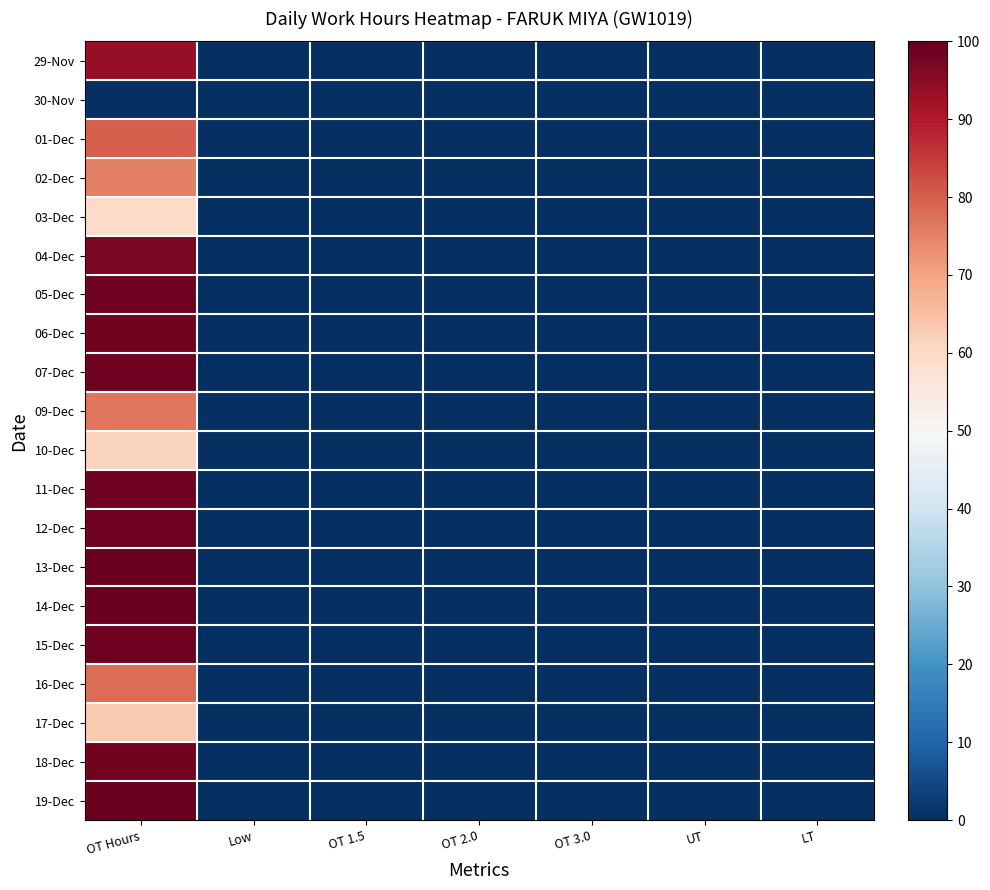

Reading left to right, what are all the values shown in this chart?

29-Nov: OT Hours=93.5	Low=0.0	OT 1.5=0.0	OT 2.0=0.0	OT 3.0=0.0	UT=0.0	LT=0.0
30-Nov: OT Hours=0.0	Low=0.0	OT 1.5=0.0	OT 2.0=0.0	OT 3.0=0.0	UT=0.0	LT=0.0
01-Dec: OT Hours=79.9	Low=0.0	OT 1.5=0.0	OT 2.0=0.0	OT 3.0=0.0	UT=0.0	LT=0.0
02-Dec: OT Hours=75.2	Low=0.0	OT 1.5=0.0	OT 2.0=0.0	OT 3.0=0.0	UT=0.0	LT=0.0
03-Dec: OT Hours=59.7	Low=0.0	OT 1.5=0.0	OT 2.0=0.0	OT 3.0=0.0	UT=0.0	LT=0.0
04-Dec: OT Hours=97.1	Low=0.0	OT 1.5=0.0	OT 2.0=0.0	OT 3.0=0.0	UT=0.0	LT=0.0
05-Dec: OT Hours=98.5	Low=0.0	OT 1.5=0.0	OT 2.0=0.0	OT 3.0=0.0	UT=0.0	LT=0.0
06-Dec: OT Hours=98.3	Low=0.0	OT 1.5=0.0	OT 2.0=0.0	OT 3.0=0.0	UT=0.0	LT=0.0
07-Dec: OT Hours=98.8	Low=0.0	OT 1.5=0.0	OT 2.0=0.0	OT 3.0=0.0	UT=0.0	LT=0.0
09-Dec: OT Hours=76.7	Low=0.0	OT 1.5=0.0	OT 2.0=0.0	OT 3.0=0.0	UT=0.0	LT=0.0
10-Dec: OT Hours=61.0	Low=0.0	OT 1.5=0.0	OT 2.0=0.0	OT 3.0=0.0	UT=0.0	LT=0.0
11-Dec: OT Hours=98.5	Low=0.0	OT 1.5=0.0	OT 2.0=0.0	OT 3.0=0.0	UT=0.0	LT=0.0
12-Dec: OT Hours=98.5	Low=0.0	OT 1.5=0.0	OT 2.0=0.0	OT 3.0=0.0	UT=0.0	LT=0.0
13-Dec: OT Hours=98.9	Low=0.0	OT 1.5=0.0	OT 2.0=0.0	OT 3.0=0.0	UT=0.0	LT=0.0
14-Dec: OT Hours=99.1	Low=0.0	OT 1.5=0.0	OT 2.0=0.0	OT 3.0=0.0	UT=0.0	LT=0.0
15-Dec: OT Hours=98.7	Low=0.0	OT 1.5=0.0	OT 2.0=0.0	OT 3.0=0.0	UT=0.0	LT=0.0
16-Dec: OT Hours=78.0	Low=0.0	OT 1.5=0.0	OT 2.0=0.0	OT 3.0=0.0	UT=0.0	LT=0.0
17-Dec: OT Hours=63.0	Low=0.0	OT 1.5=0.0	OT 2.0=0.0	OT 3.0=0.0	UT=0.0	LT=0.0
18-Dec: OT Hours=98.3	Low=0.0	OT 1.5=0.0	OT 2.0=0.0	OT 3.0=0.0	UT=0.0	LT=0.0
19-Dec: OT Hours=99.3	Low=0.0	OT 1.5=0.0	OT 2.0=0.0	OT 3.0=0.0	UT=0.0	LT=0.0